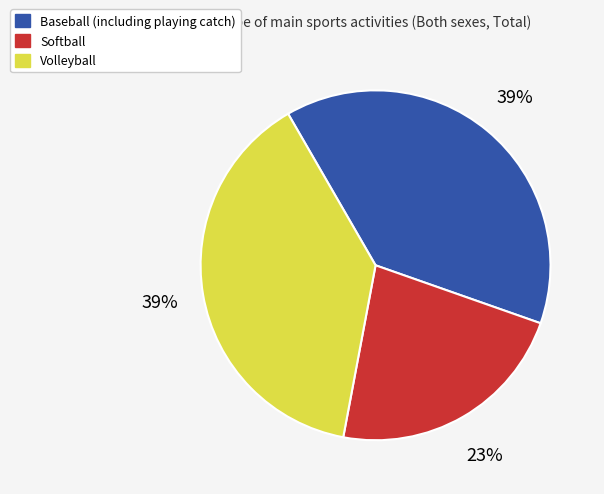

Does any single category account for the majority?

No